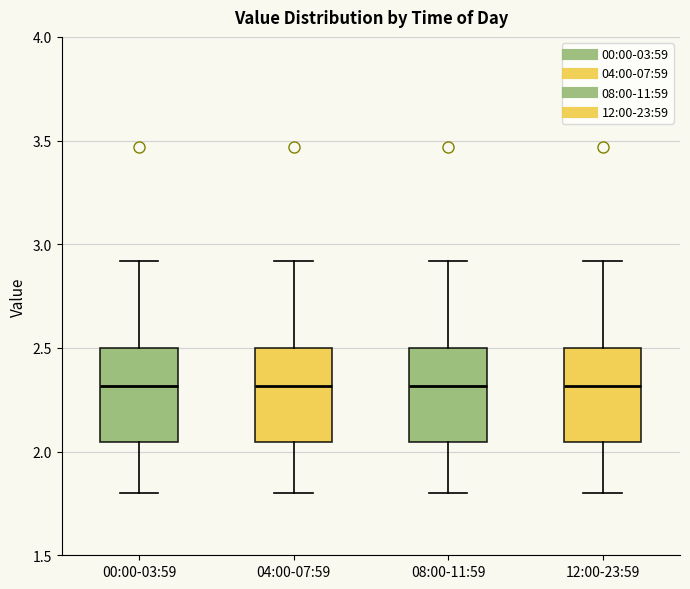

Reading left to right, read every box against the y-axis: the position of its median line, the range the box covers, and the ends of its whiskers. The values are not printed on the chart, so give them approximately, as read against the axis.

00:00-03:59: median 2.30, box 2.05 to 2.50, whiskers 1.80 to 2.90
04:00-07:59: median 2.30, box 2.05 to 2.50, whiskers 1.80 to 2.90
08:00-11:59: median 2.30, box 2.05 to 2.50, whiskers 1.80 to 2.90
12:00-23:59: median 2.30, box 2.05 to 2.50, whiskers 1.80 to 2.90